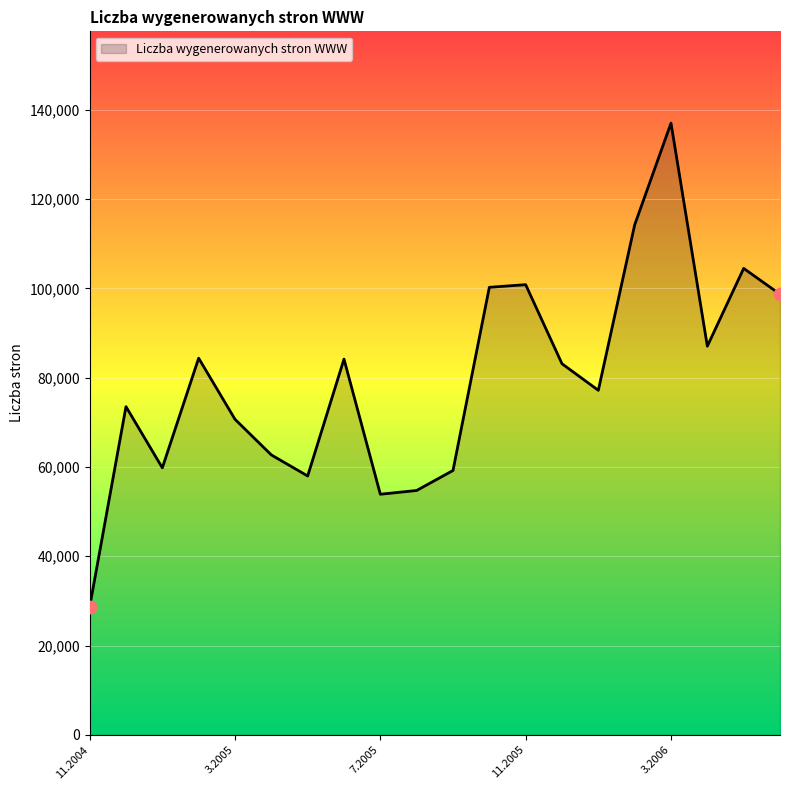

What is the smallest value displayed?

28630